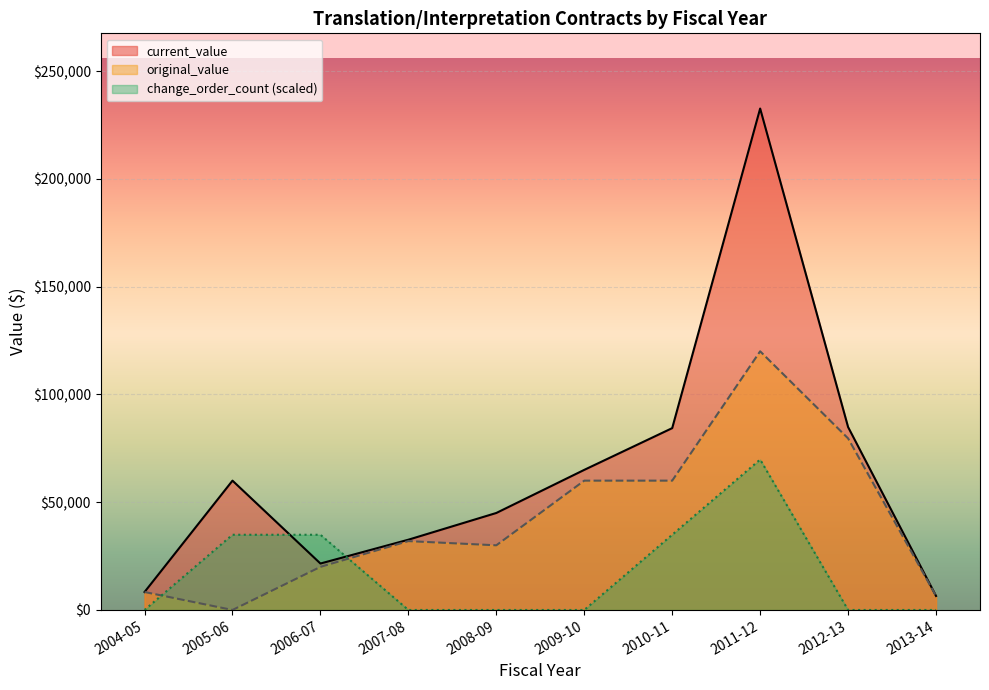

True or false: original_value has a value of 38326.8 at 2010-11.

False